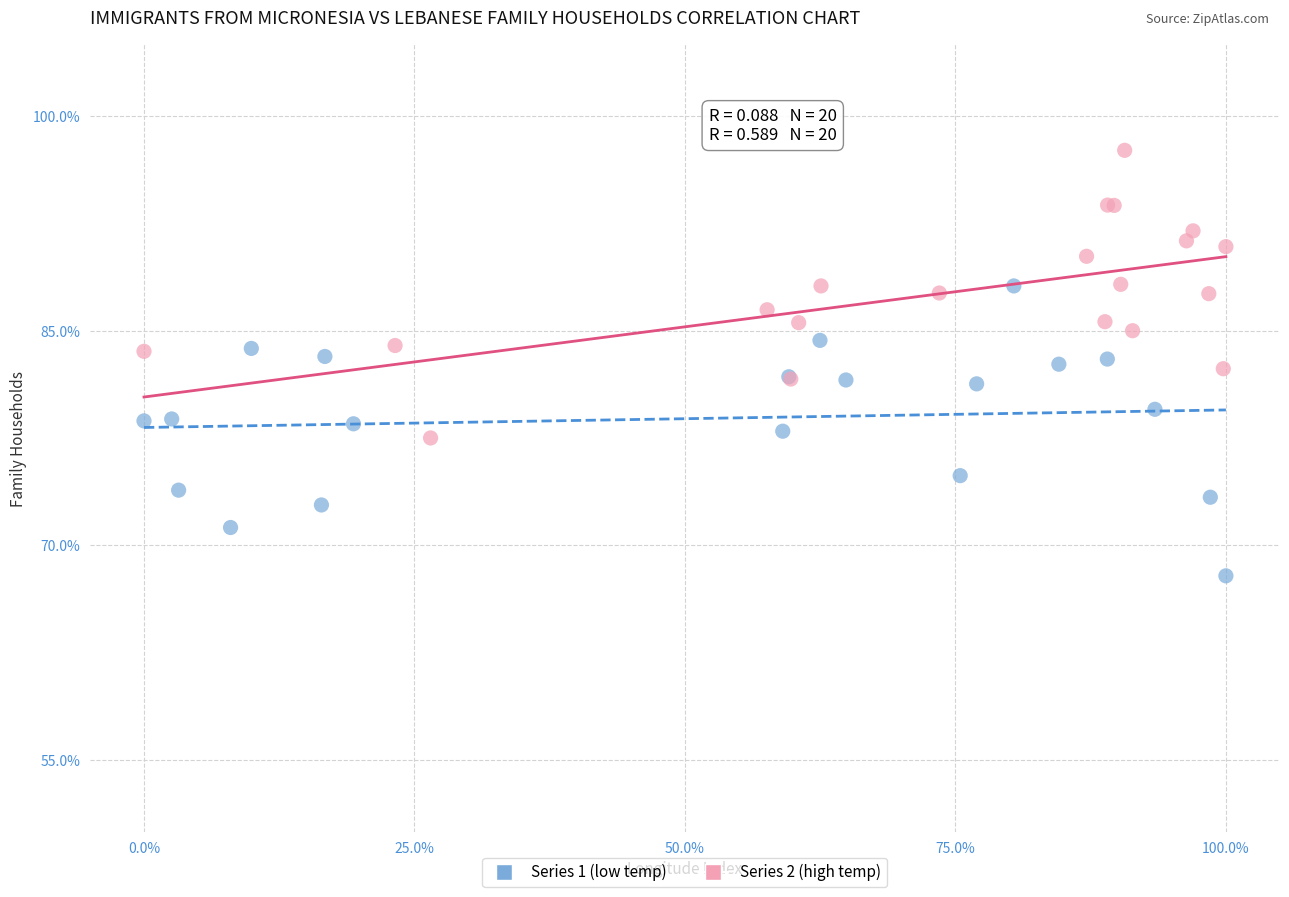

Which series contains the lowest Y value?

Series 1 (low temp)